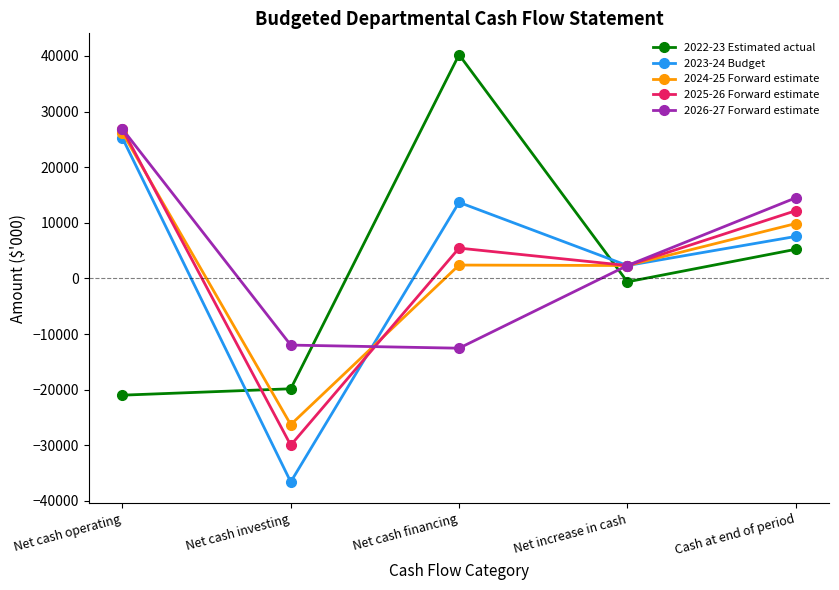

After their last crossing, which series has the higher values: 2024-25 Forward estimate or 2025-26 Forward estimate?

2025-26 Forward estimate